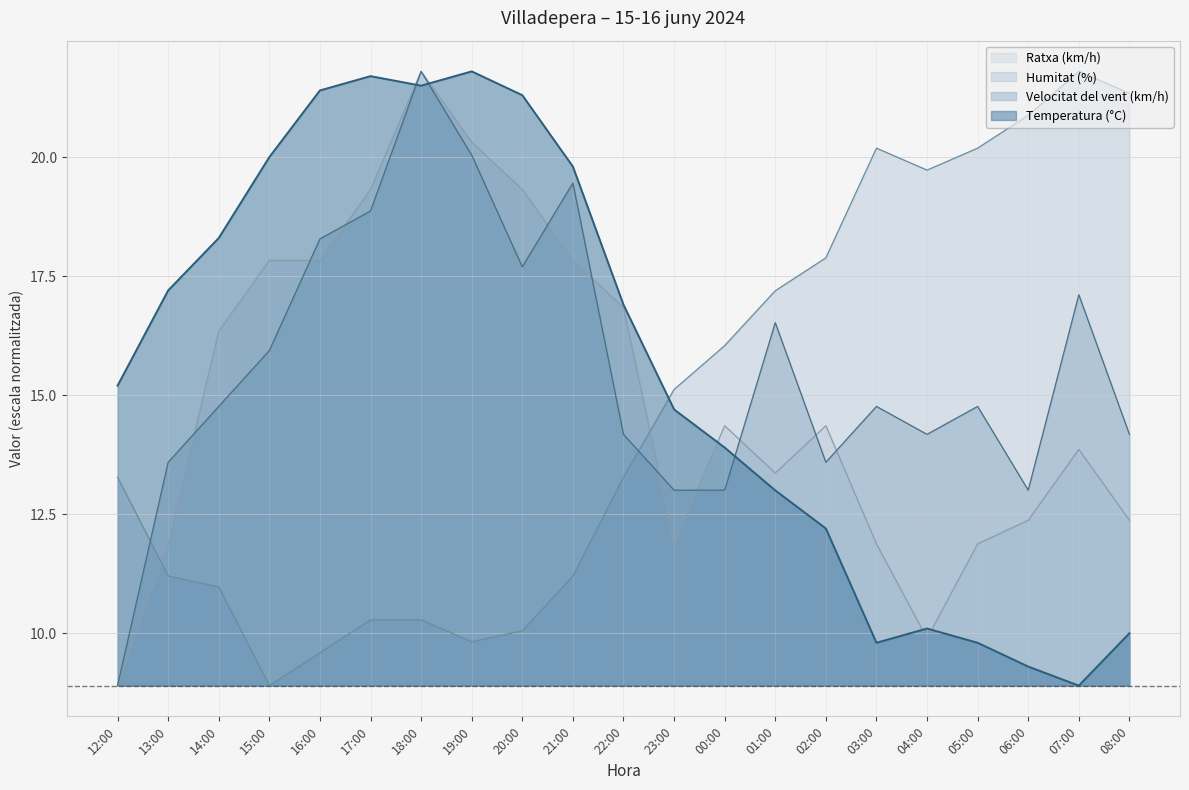

What are all the series names shown in the legend?

Ratxa (km/h), Humitat (%), Velocitat del vent (km/h), Temperatura (°C)